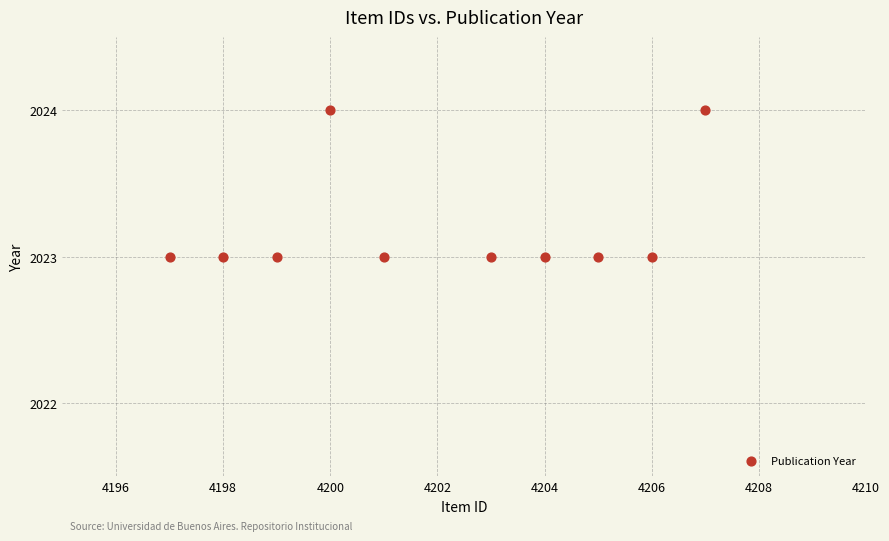

What is the average X value?

4202